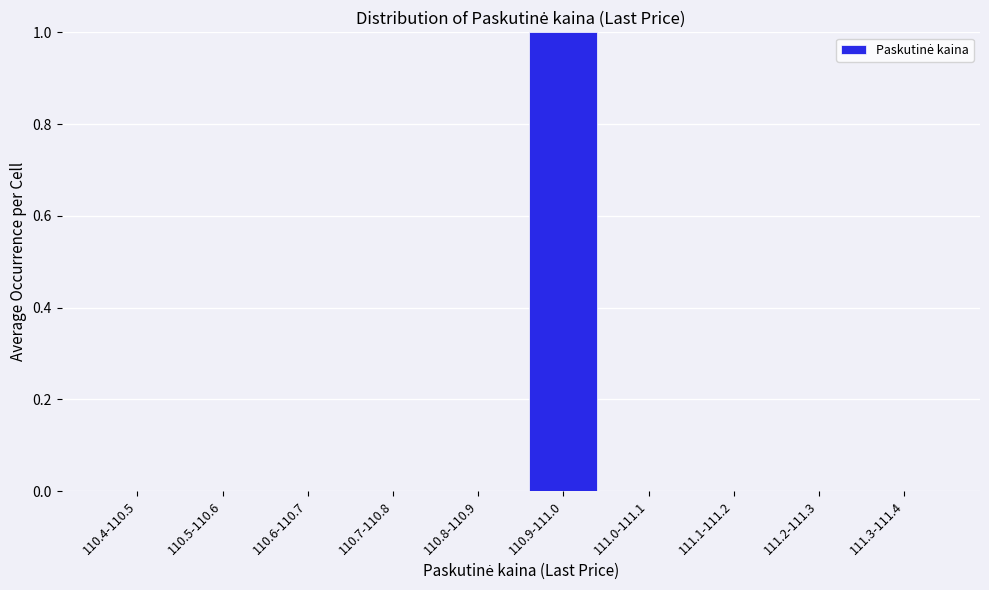

Reading left to right, list all the values displayed in this chart.

110.4-110.5=0	110.5-110.6=0	110.6-110.7=0	110.7-110.8=0	110.8-110.9=0	110.9-111.0=1	111.0-111.1=0	111.1-111.2=0	111.2-111.3=0	111.3-111.4=0